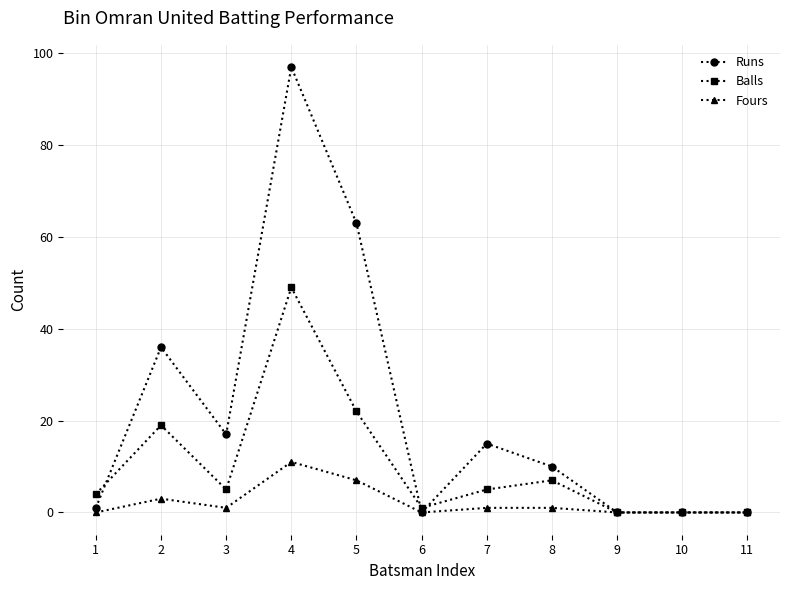

The value of Fours at 2 is 3. True or false?

True